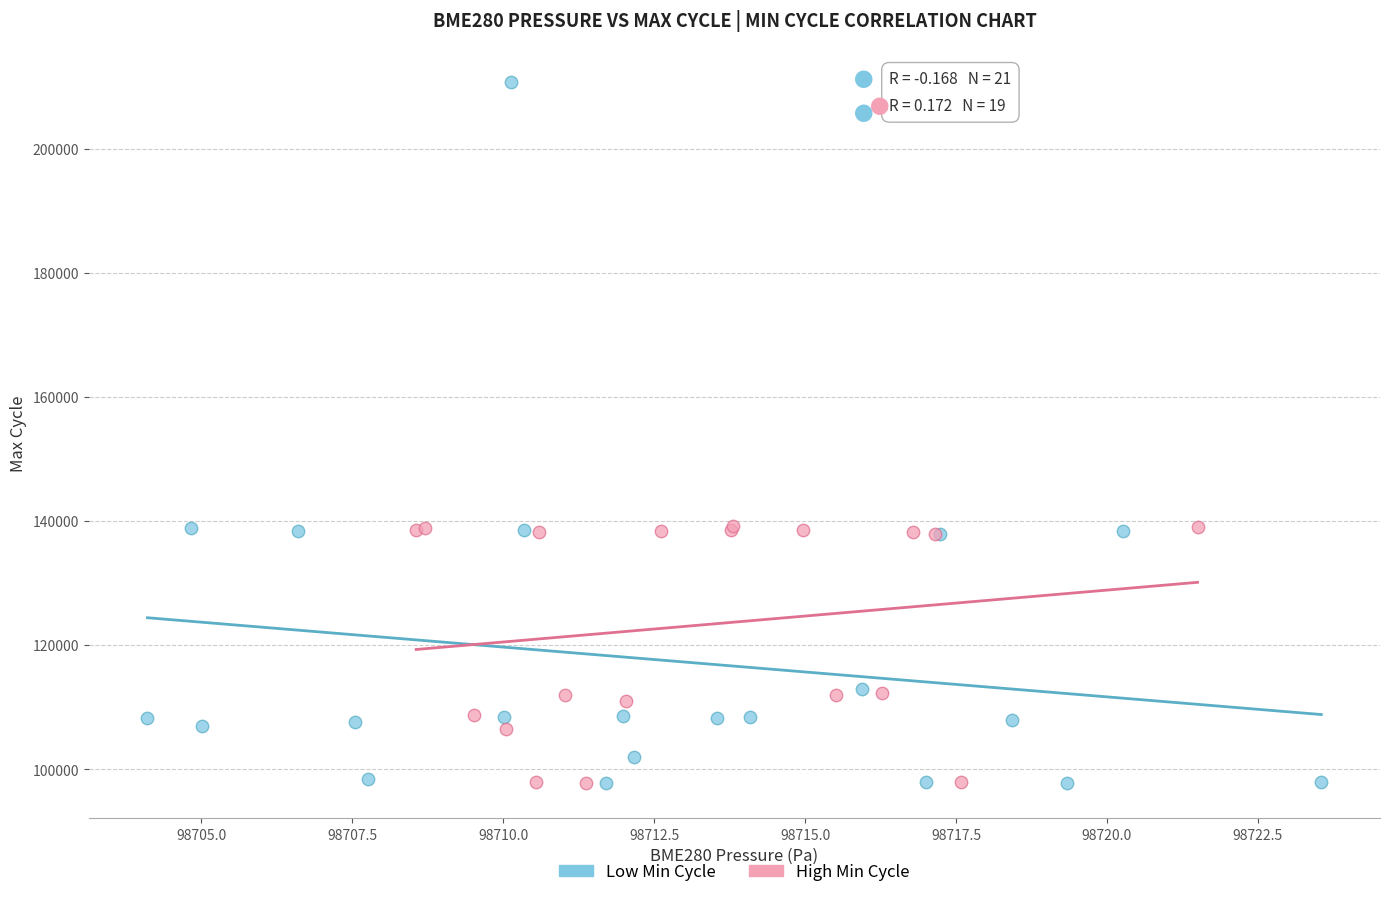

Which series reaches the maximum Y coordinate?

Low Min Cycle